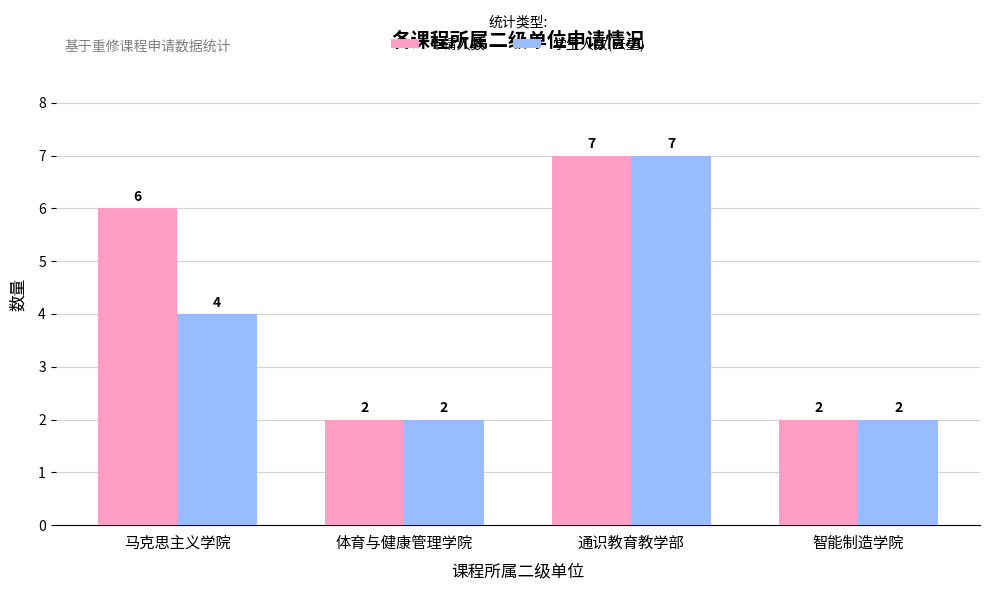

Rank the series by their average value, from lowest to highest.

学生人数(去重), 申请人数